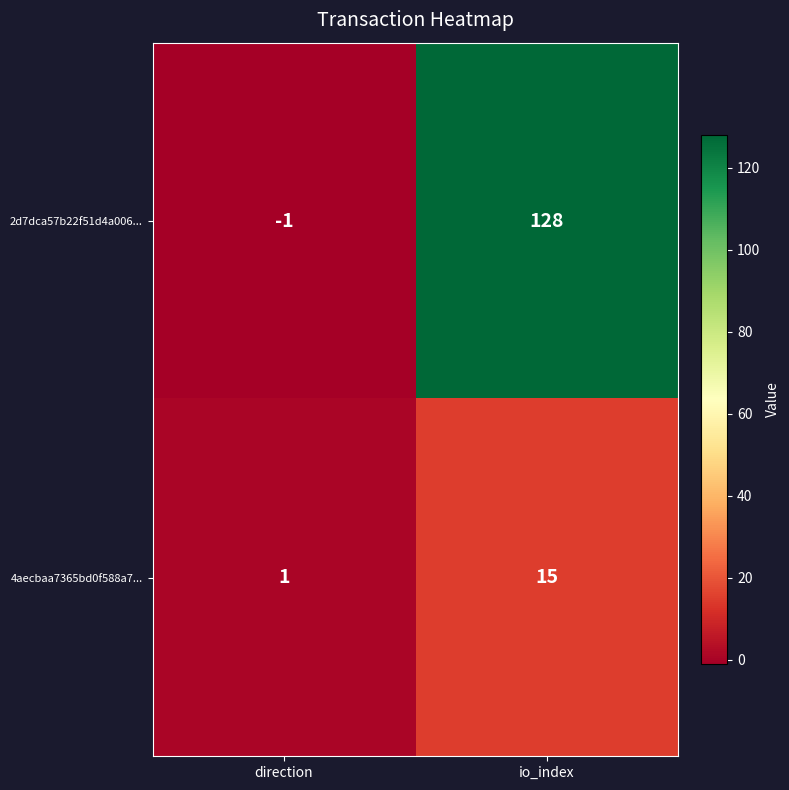

True or false: 2d7dca57b22f51d4a006... has a value of 128 at io_index.

True